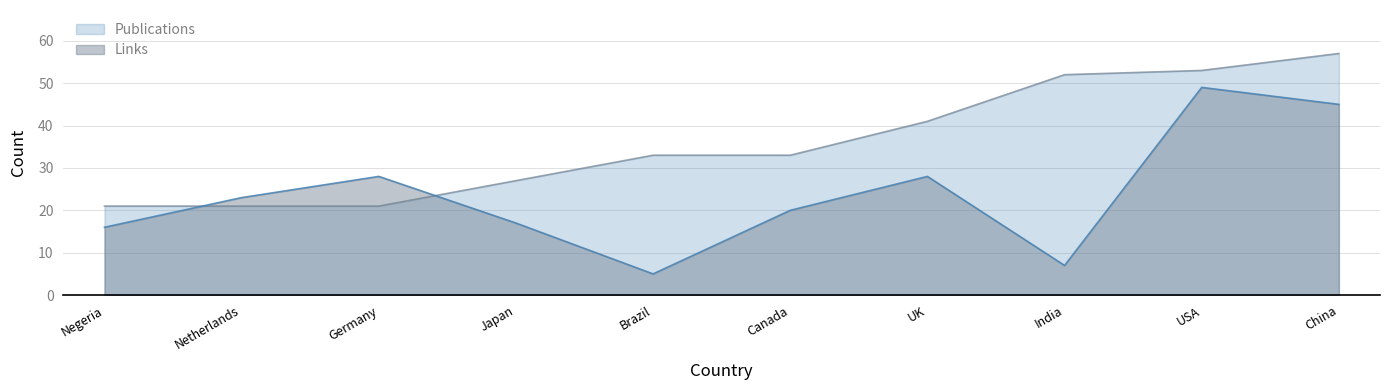

What is the label of the 2nd point from the left?

Netherlands